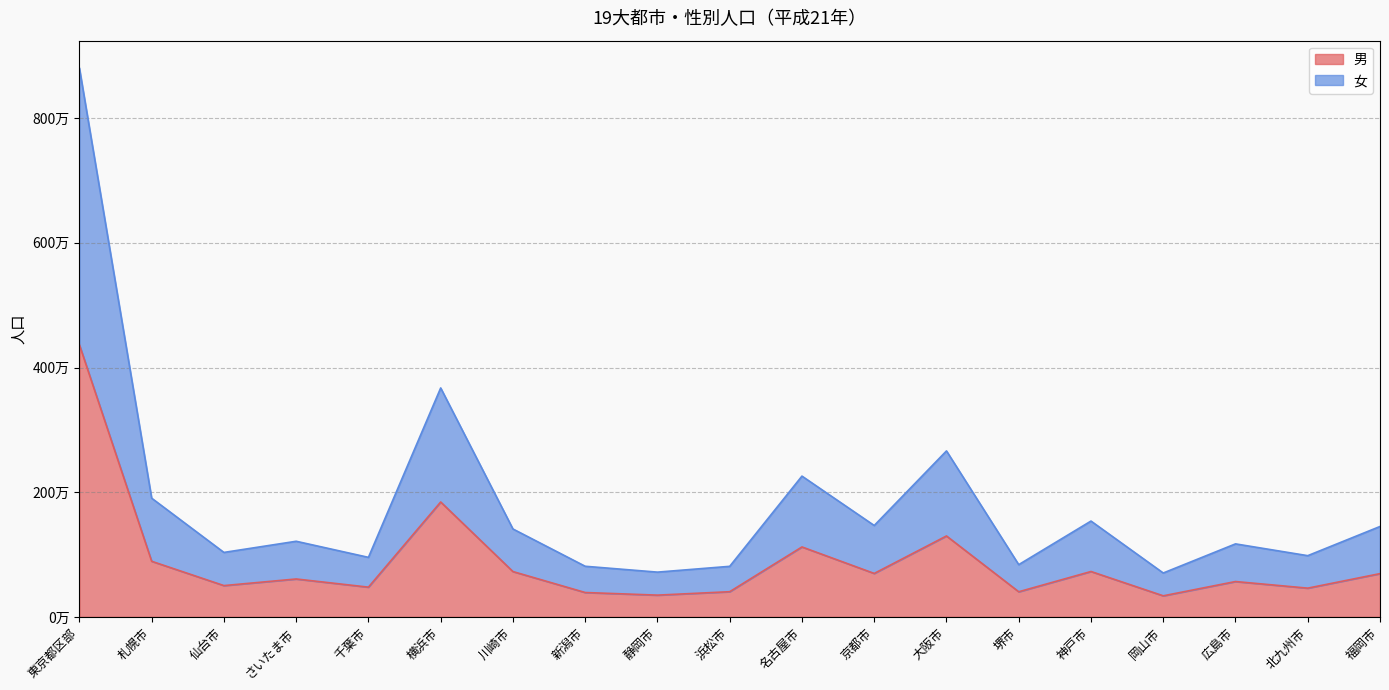

What is the maximum value for 男?

4364000